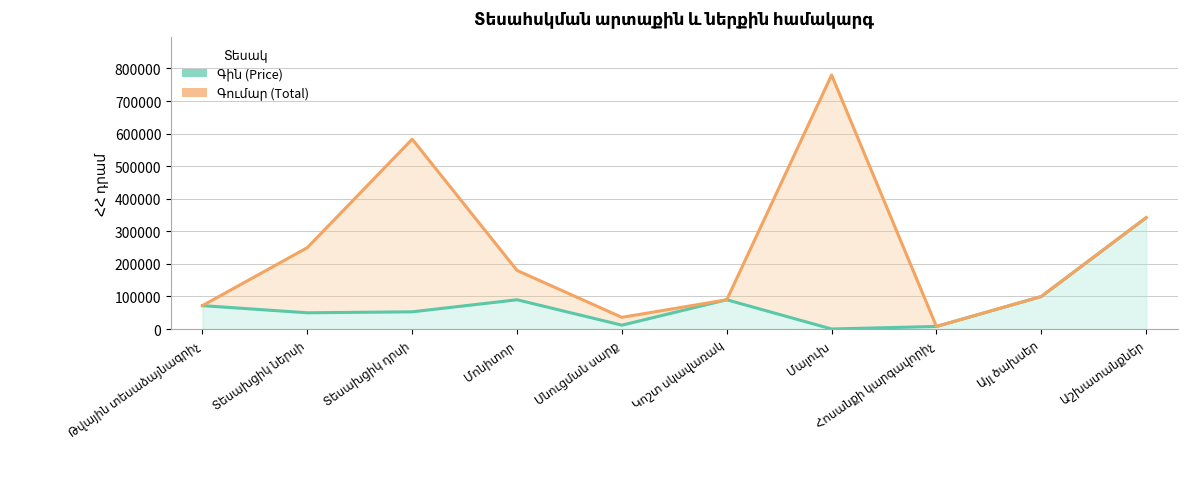

At which category does Գին (Price) reach its first local peak?

Մոնիտոր